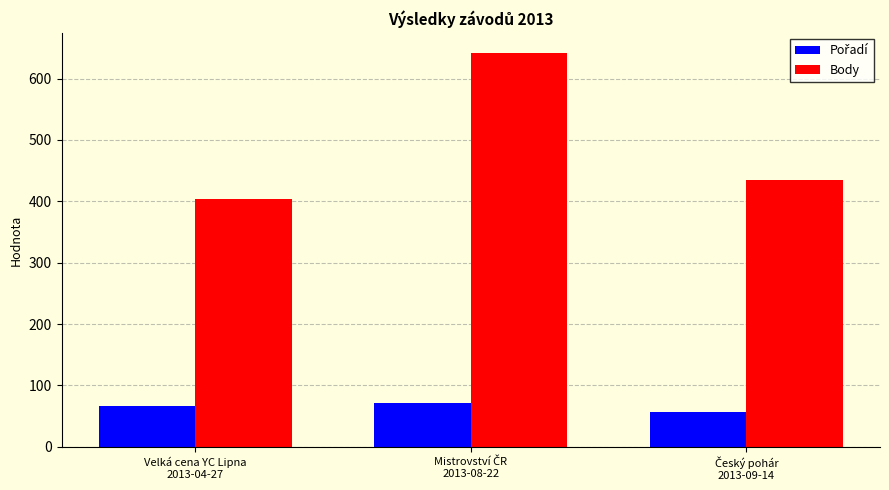

Which series has the largest range (max minus min)?

Body